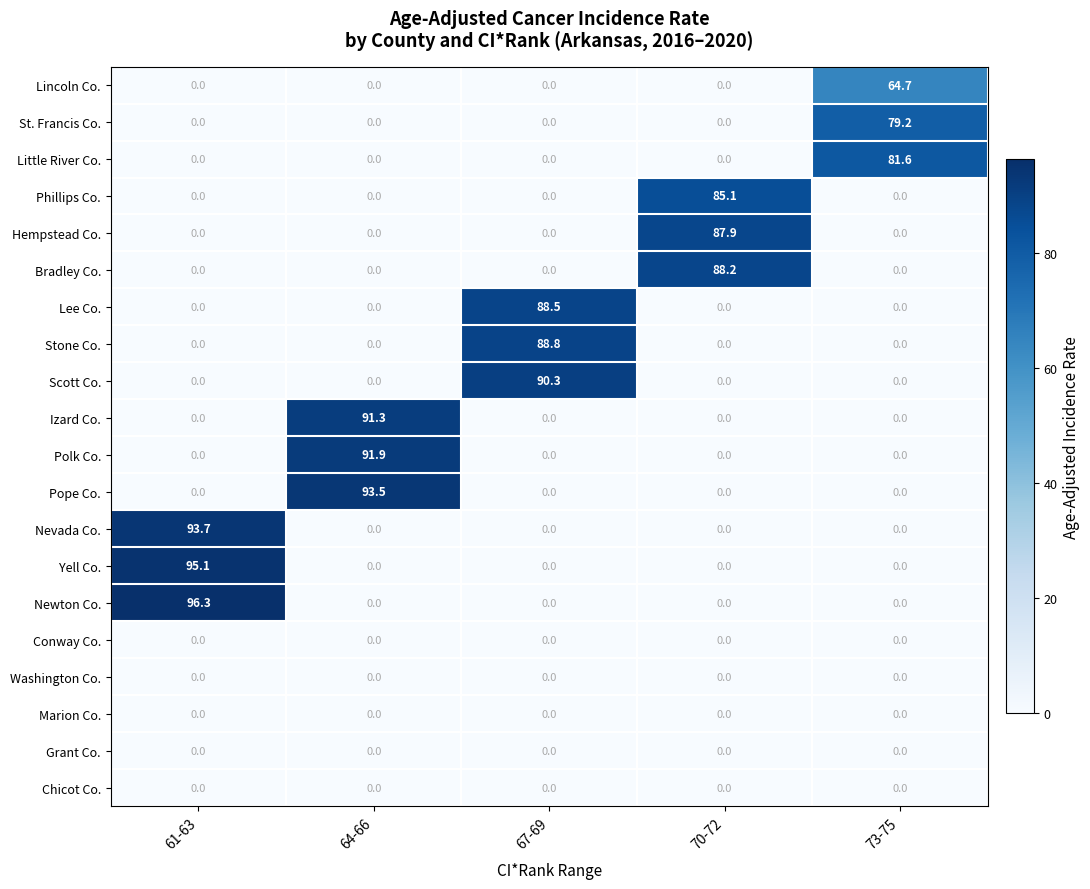

At which category is the sum across all series the highest?

61-63